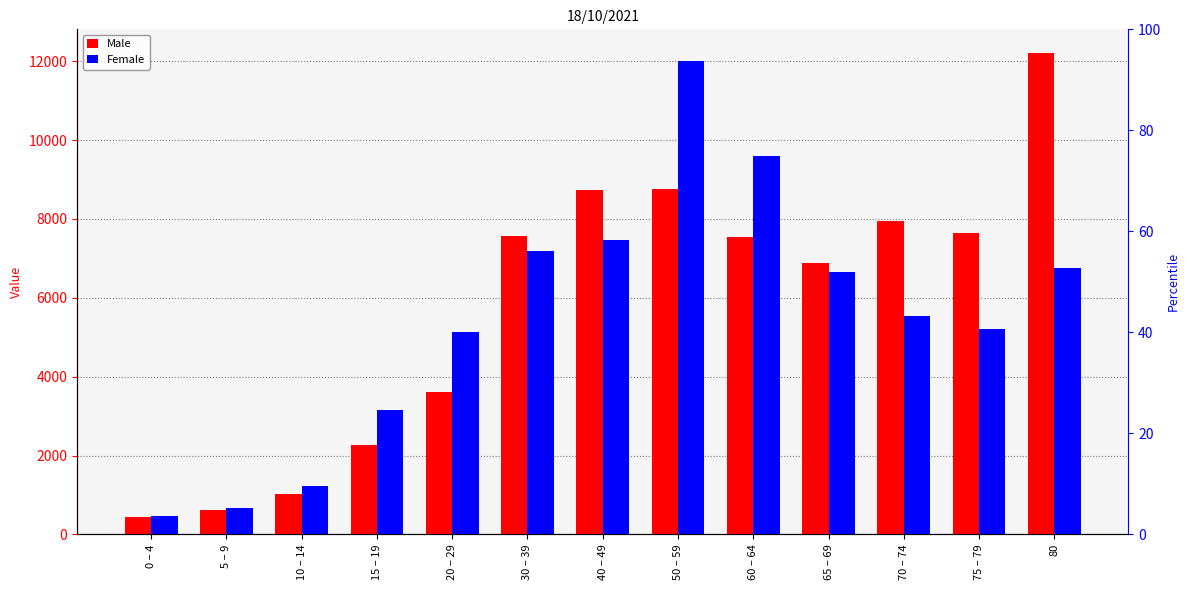

List the labels in order of Male value, largest first.

80, 50 – 59, 40 – 49, 70 – 74, 75 – 79, 30 – 39, 60 – 64, 65 – 69, 20 – 29, 15 – 19, 10 – 14, 5 – 9, 0 – 4